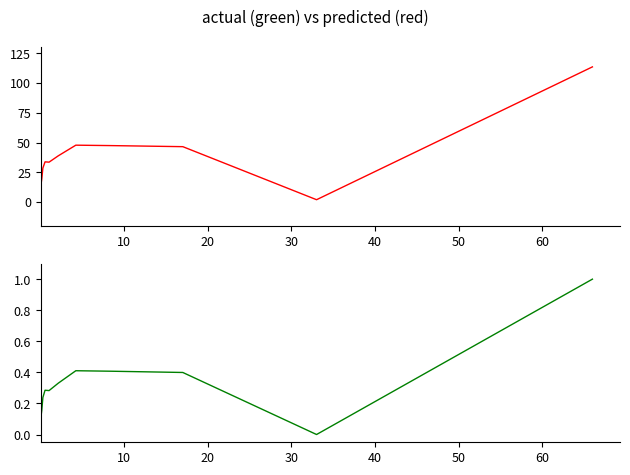

The value at 40 is 0.2. True or false?

True